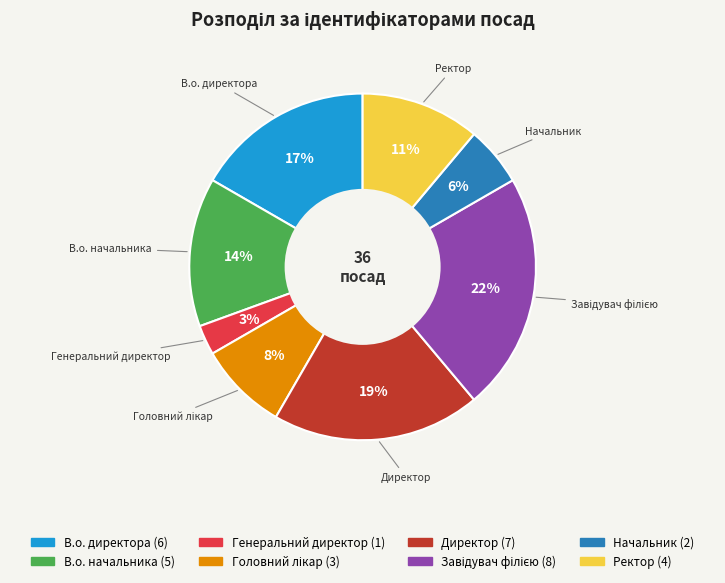

Which has a higher value, В.о. директора or Директор?

Директор